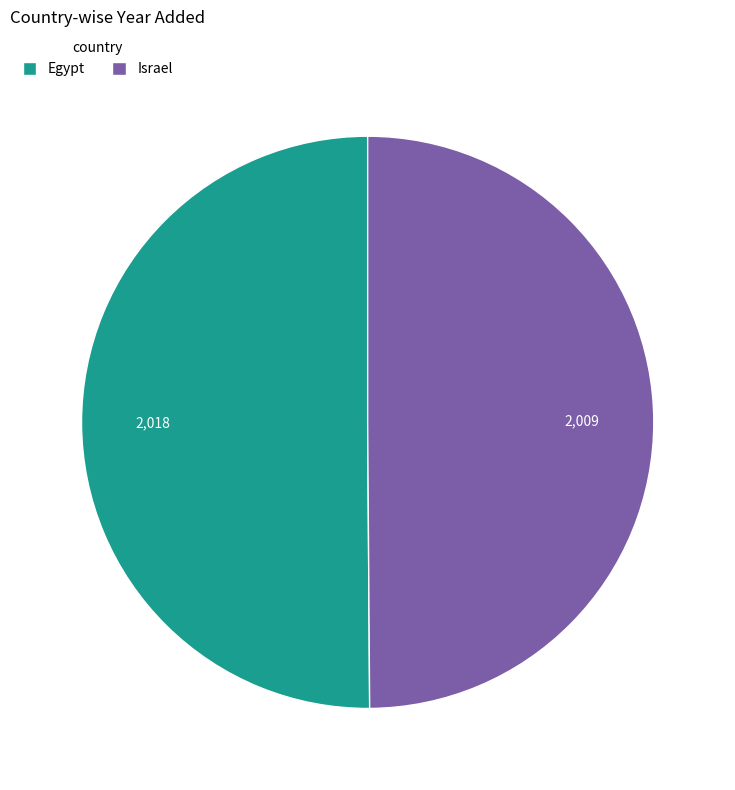

What is the ratio of the value at Egypt to the value at Israel?

1.0